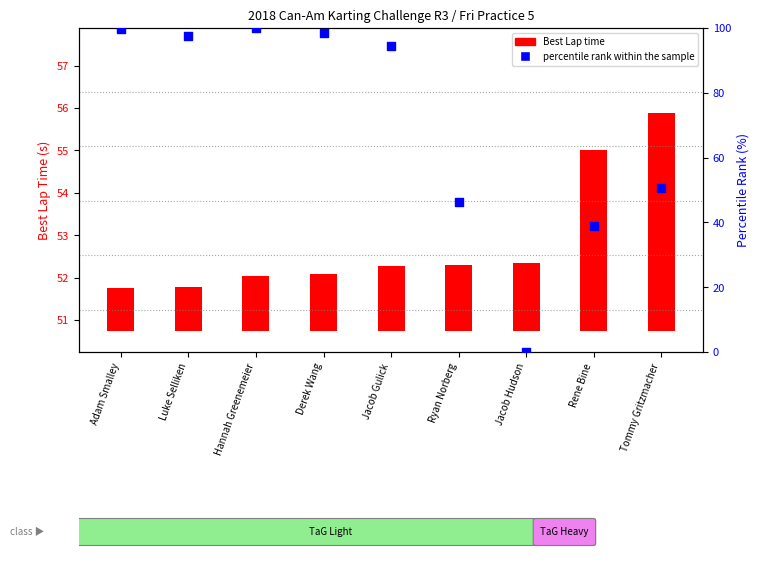

What is the change in value from Jacob Hudson to Rene Bine?

+38.9